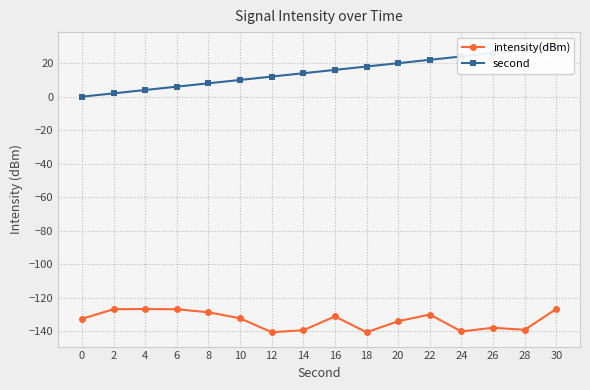

True or false: second has more than 0 points higher than both neighbors.

False